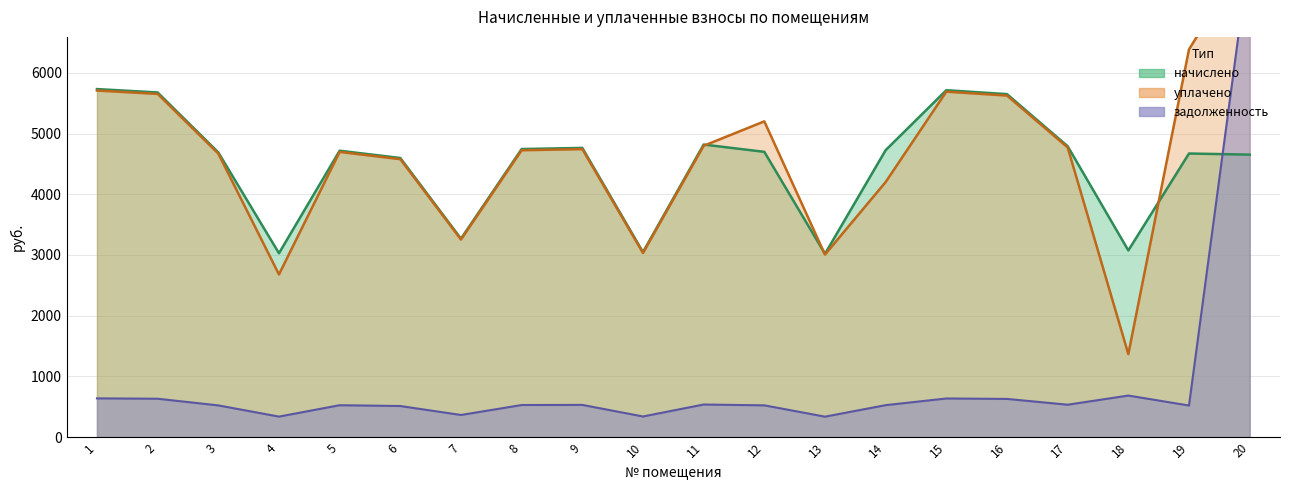

Is it true that уплачено equals 5654.9 at 2?

True